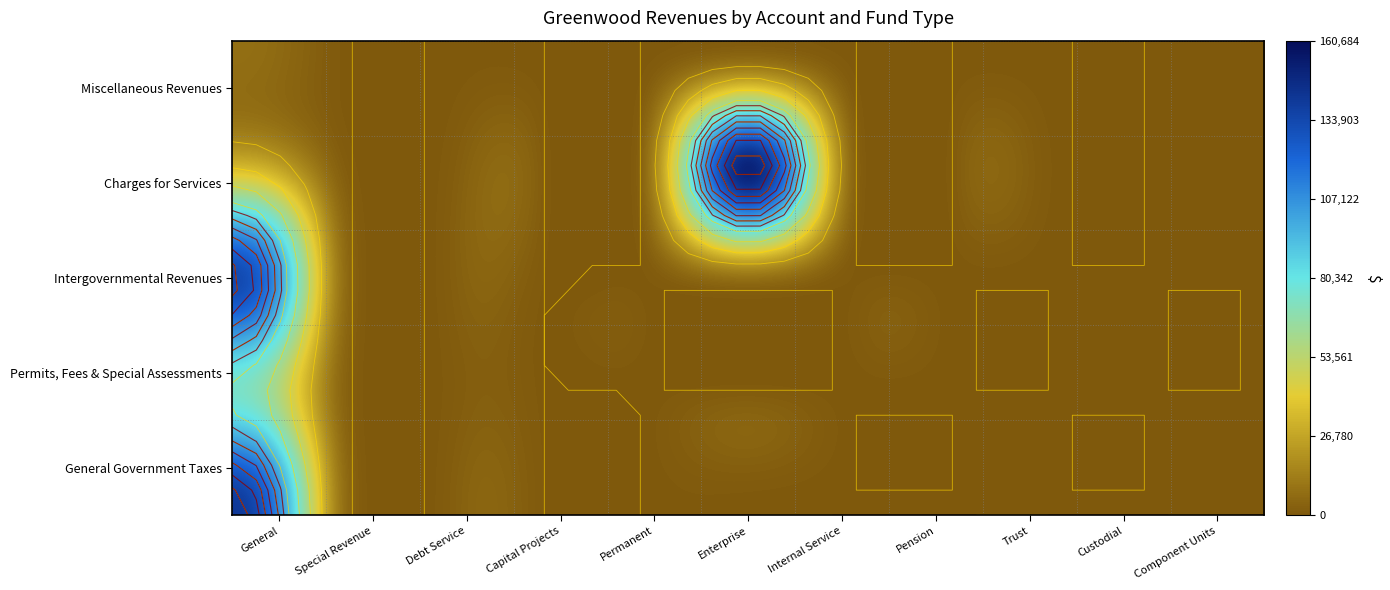

How many values in Charges for Services are above zero?

2